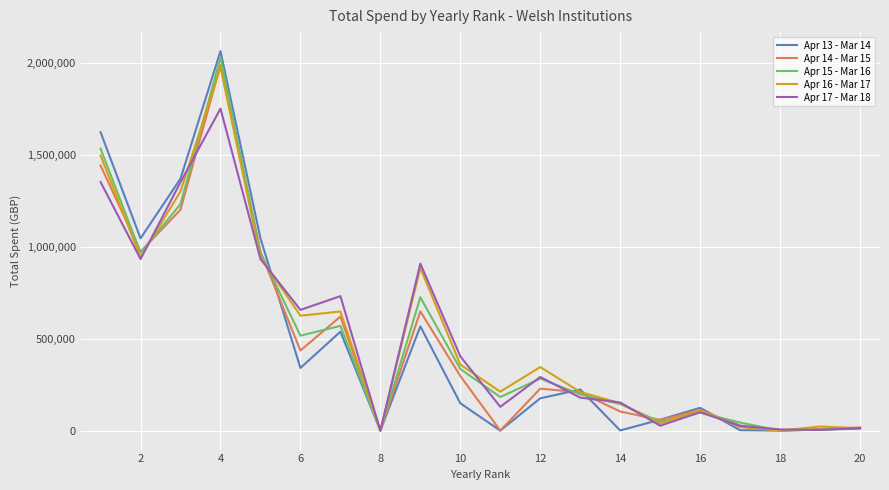

What is the sum of all Apr 16 - Mar 17 values?

10307725.6